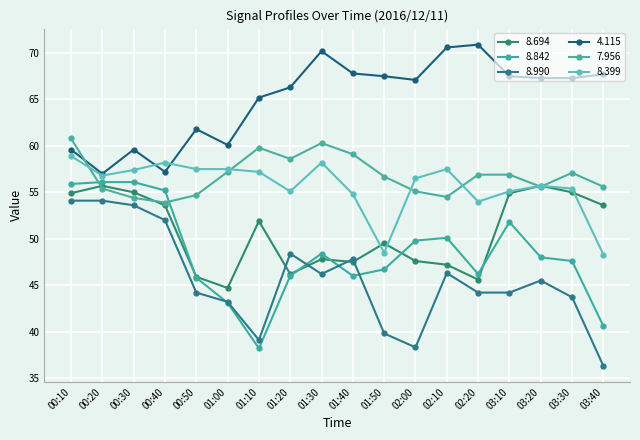

How many lines are shown in the chart?

6